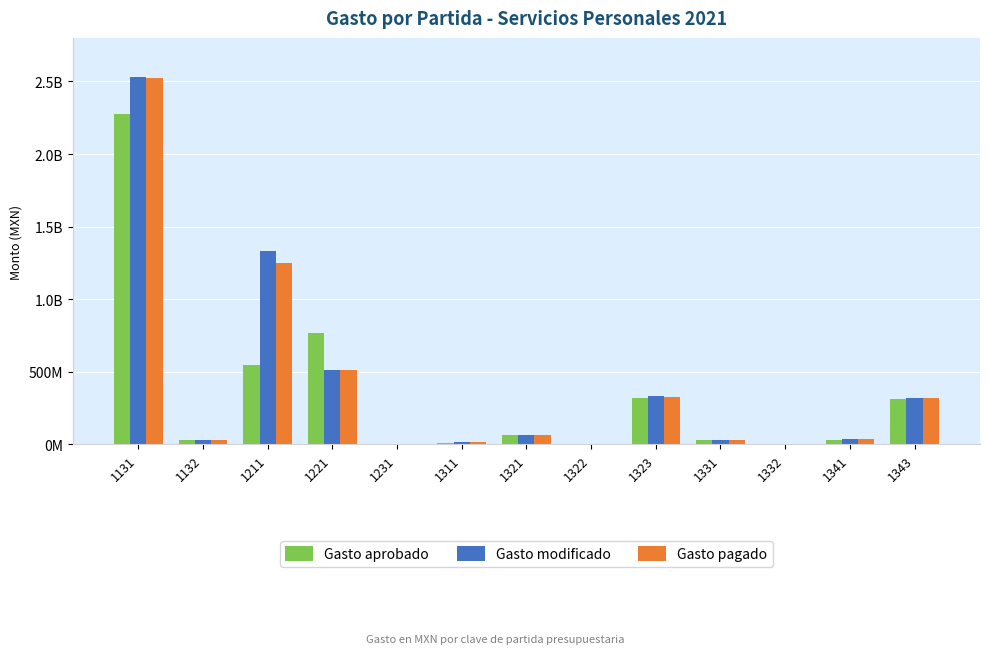

What are all the series names shown in the legend?

Gasto aprobado, Gasto modificado, Gasto pagado